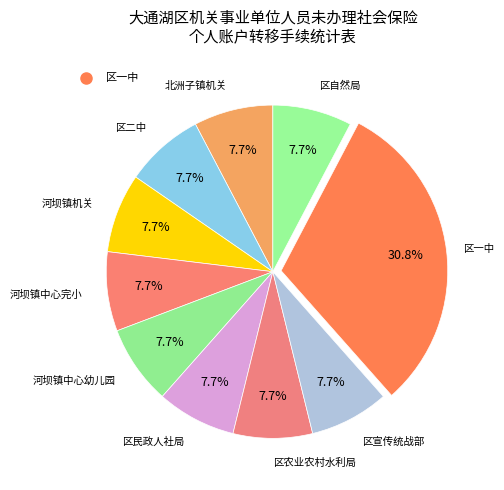

How many segments does this pie chart have?

10